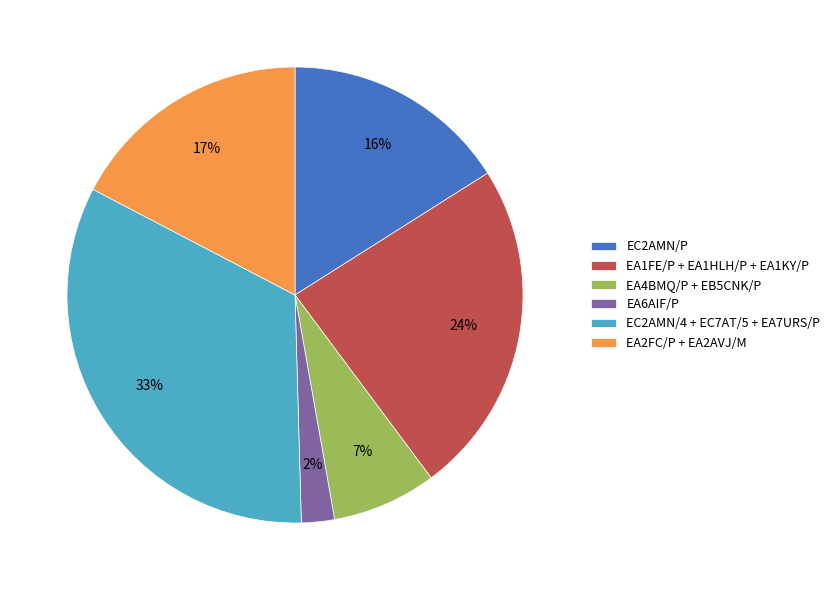

How many segments does this pie chart have?

6